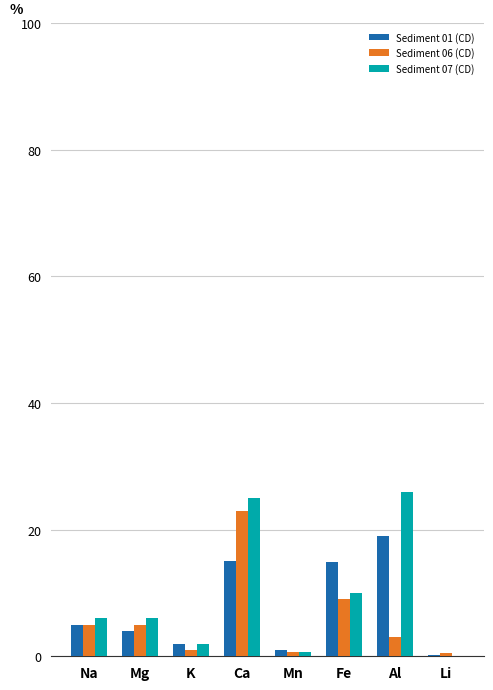

Which series changed the most between Ca and Al?

Sediment 06 (CD)